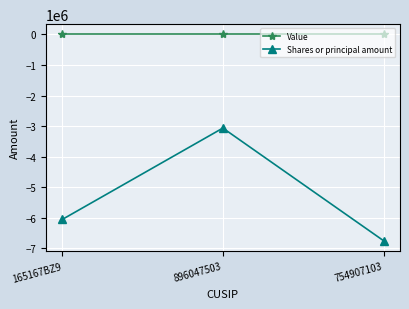

Is the value of Shares or principal amount at 165167BZ9 greater than the value of Value at 165167BZ9?

No